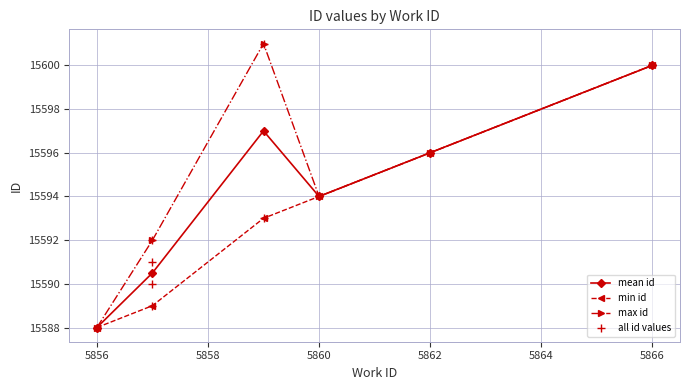

Which label corresponds to the largest value in the chart?

5859